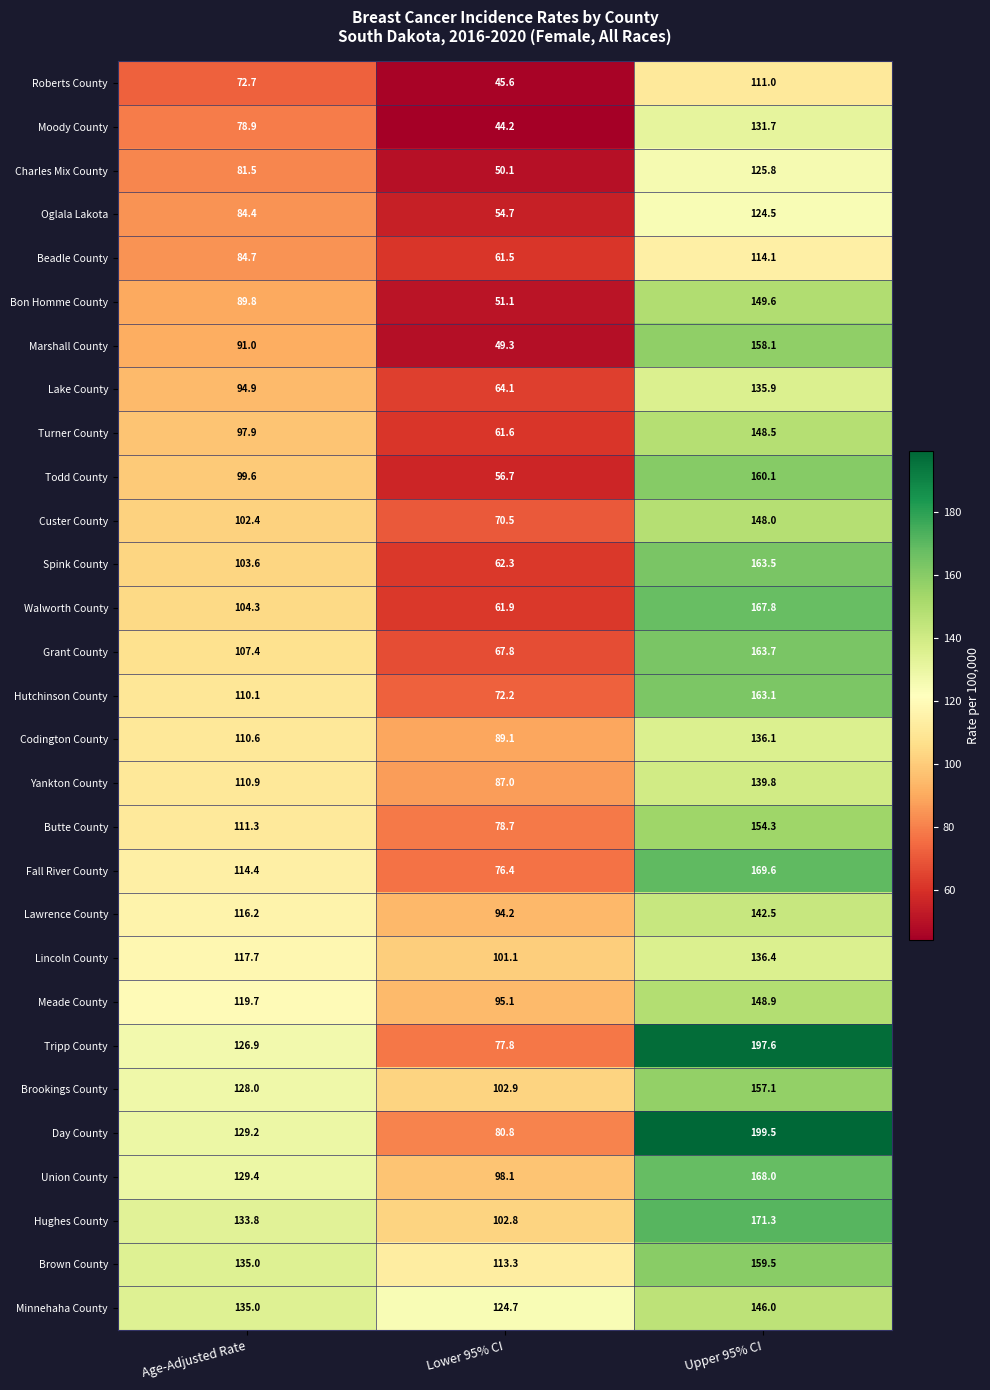

Which category has the lowest value across all series?

Lower 95% CI